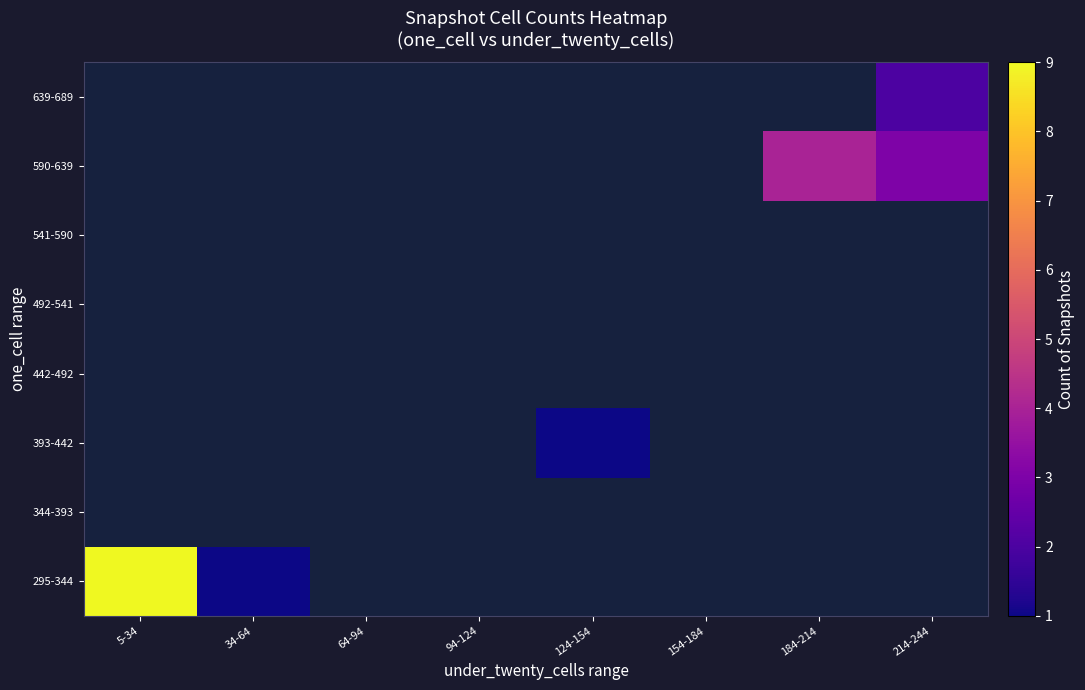

Reading left to right, transcribe all the data shown in this chart.

295-344: 5-34=9	34-64=1	64-94=0	94-124=0	124-154=0	154-184=0	184-214=0	214-244=0
344-393: 5-34=0	34-64=0	64-94=0	94-124=0	124-154=0	154-184=0	184-214=0	214-244=0
393-442: 5-34=0	34-64=0	64-94=0	94-124=0	124-154=1	154-184=0	184-214=0	214-244=0
442-492: 5-34=0	34-64=0	64-94=0	94-124=0	124-154=0	154-184=0	184-214=0	214-244=0
492-541: 5-34=0	34-64=0	64-94=0	94-124=0	124-154=0	154-184=0	184-214=0	214-244=0
541-590: 5-34=0	34-64=0	64-94=0	94-124=0	124-154=0	154-184=0	184-214=0	214-244=0
590-639: 5-34=0	34-64=0	64-94=0	94-124=0	124-154=0	154-184=0	184-214=4	214-244=3
639-689: 5-34=0	34-64=0	64-94=0	94-124=0	124-154=0	154-184=0	184-214=0	214-244=2